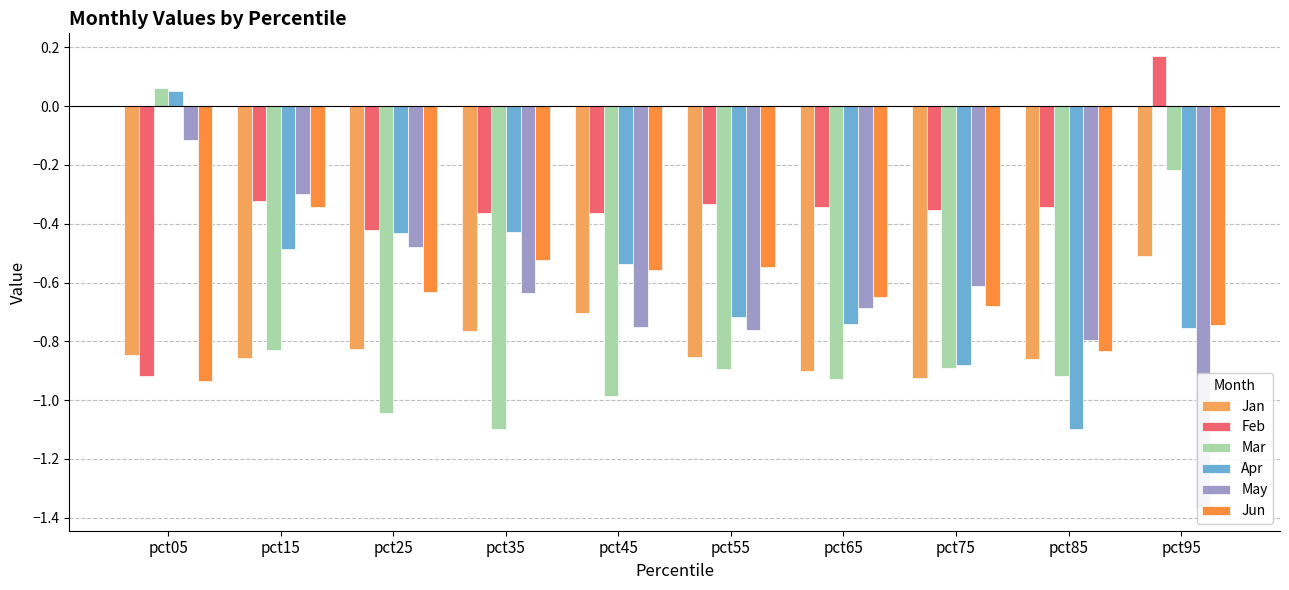

Which series has the widest spread of values?

May